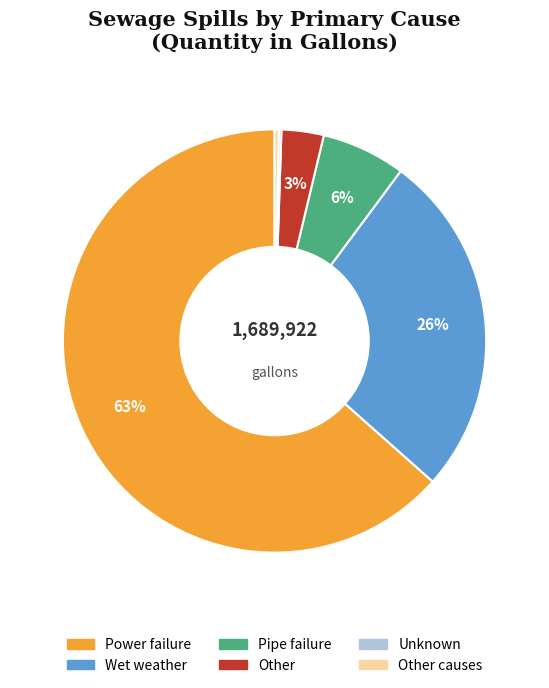

Does any single category account for the majority?

Yes